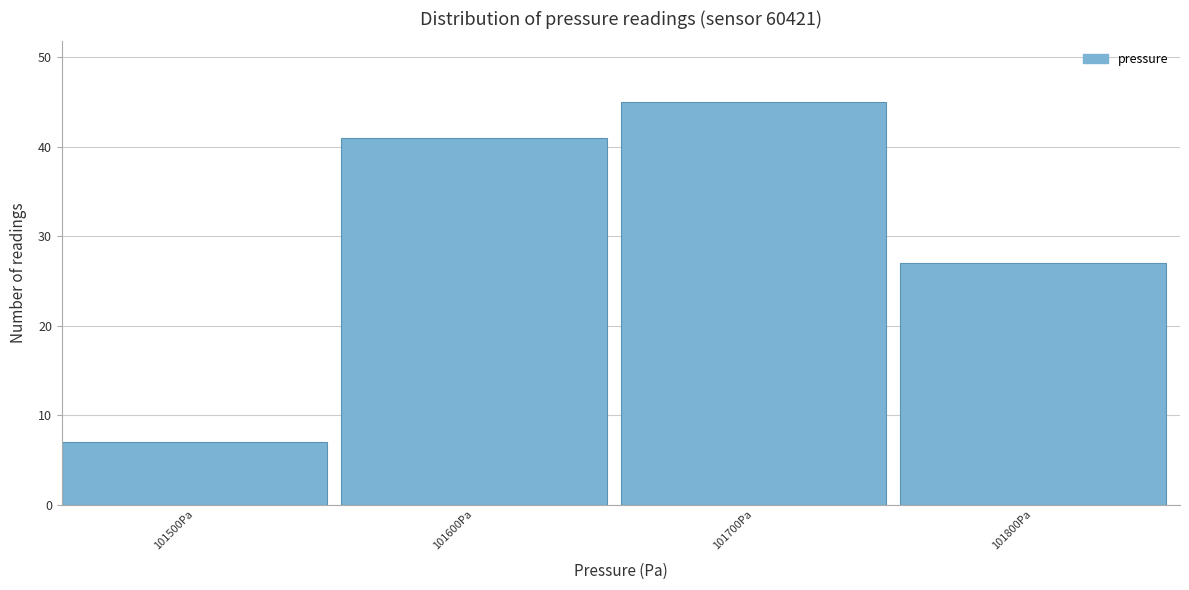

Reading left to right, what are all the values shown in this chart?

7	41	45	27